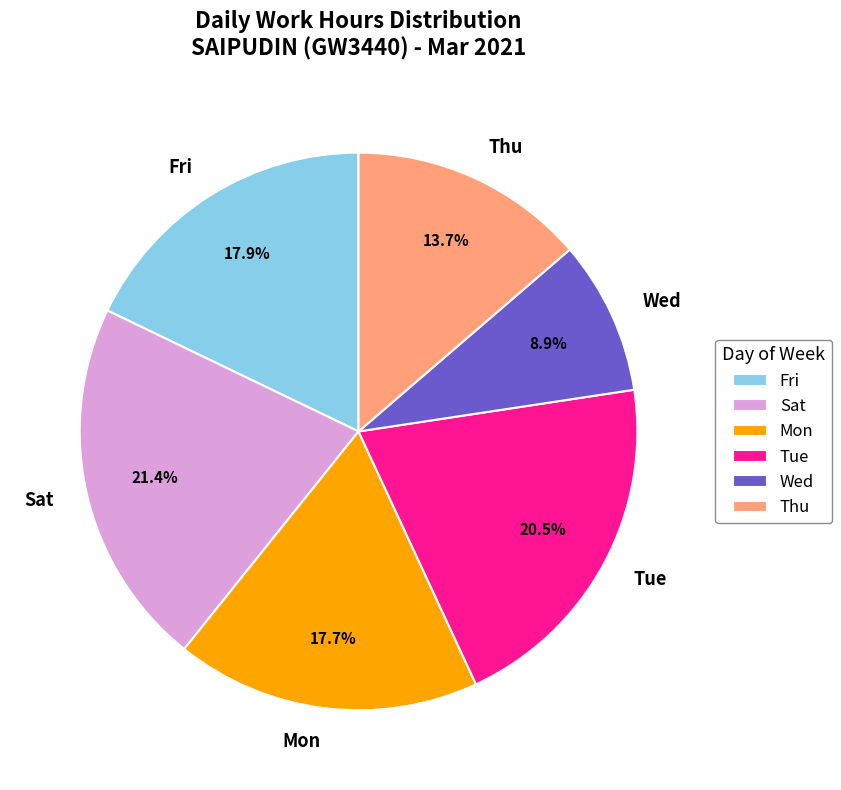

How many slices are in this pie chart?

6